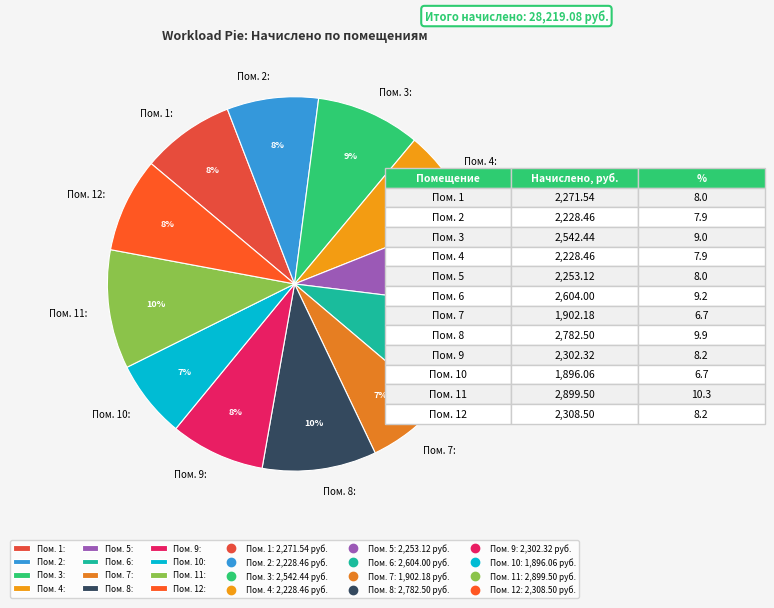

Is Пом. 1: the majority of the pie?

No